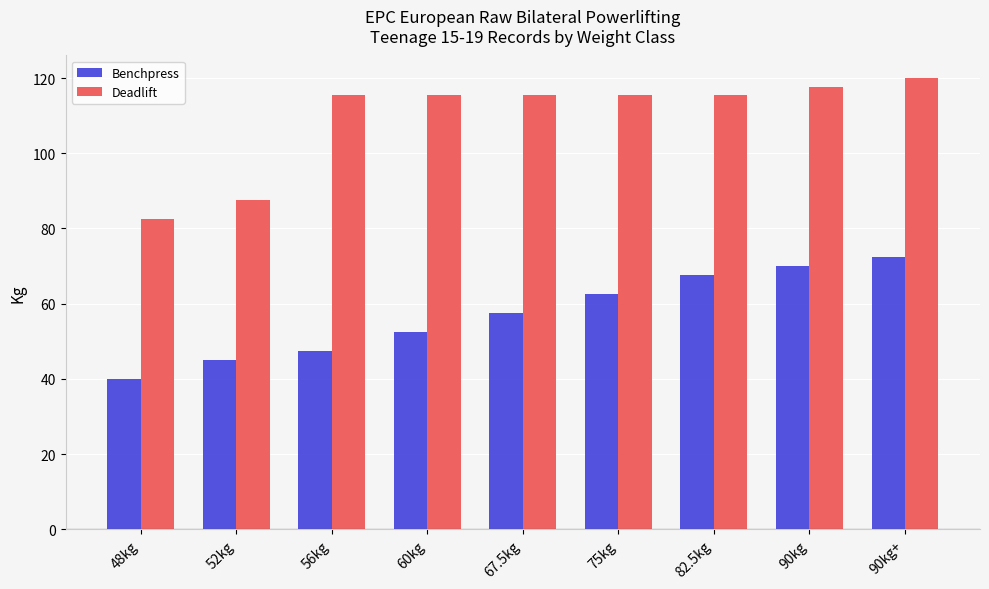

Rank the categories by Benchpress value from lowest to highest.

48kg, 52kg, 56kg, 60kg, 67.5kg, 75kg, 82.5kg, 90kg, 90kg+